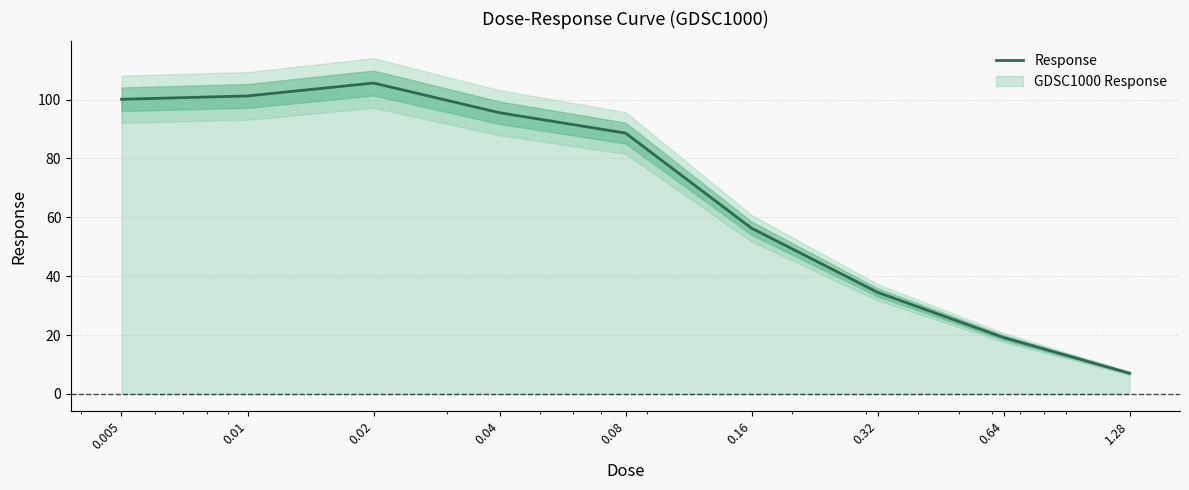

The chart shows a value of 28.1 at 0.02. True or false?

False